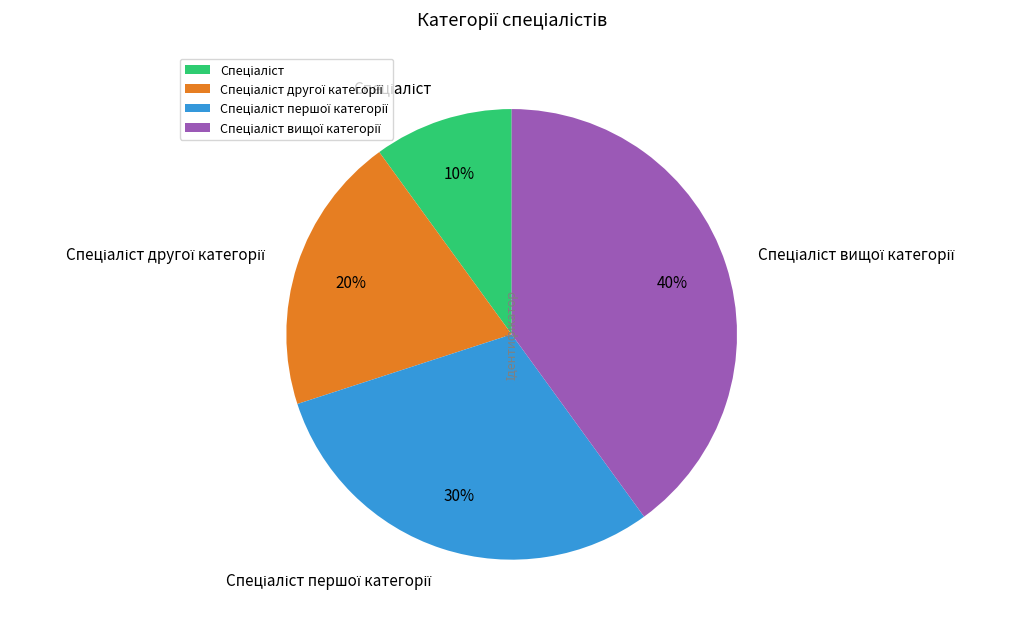

Count the number of slices in the pie.

4